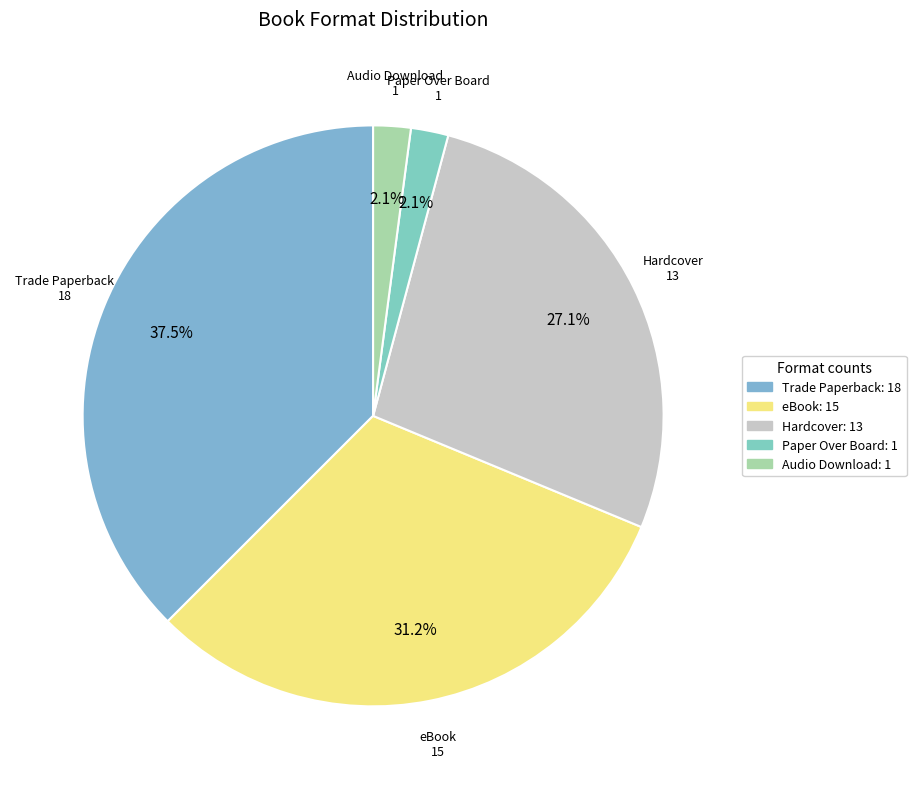

What is the largest slice in the pie chart?

Trade Paperback